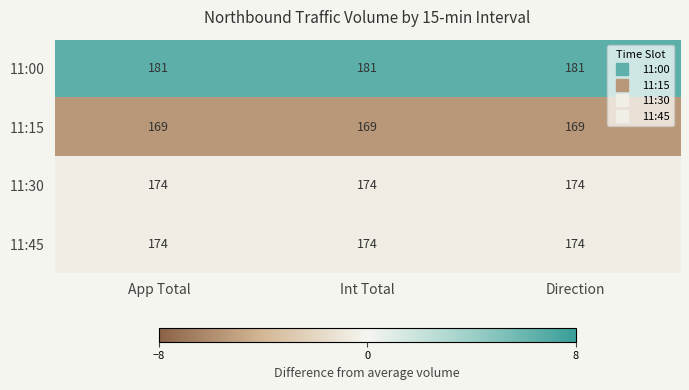

What is the sum of the 11:30 values at Int Total and Direction?

348